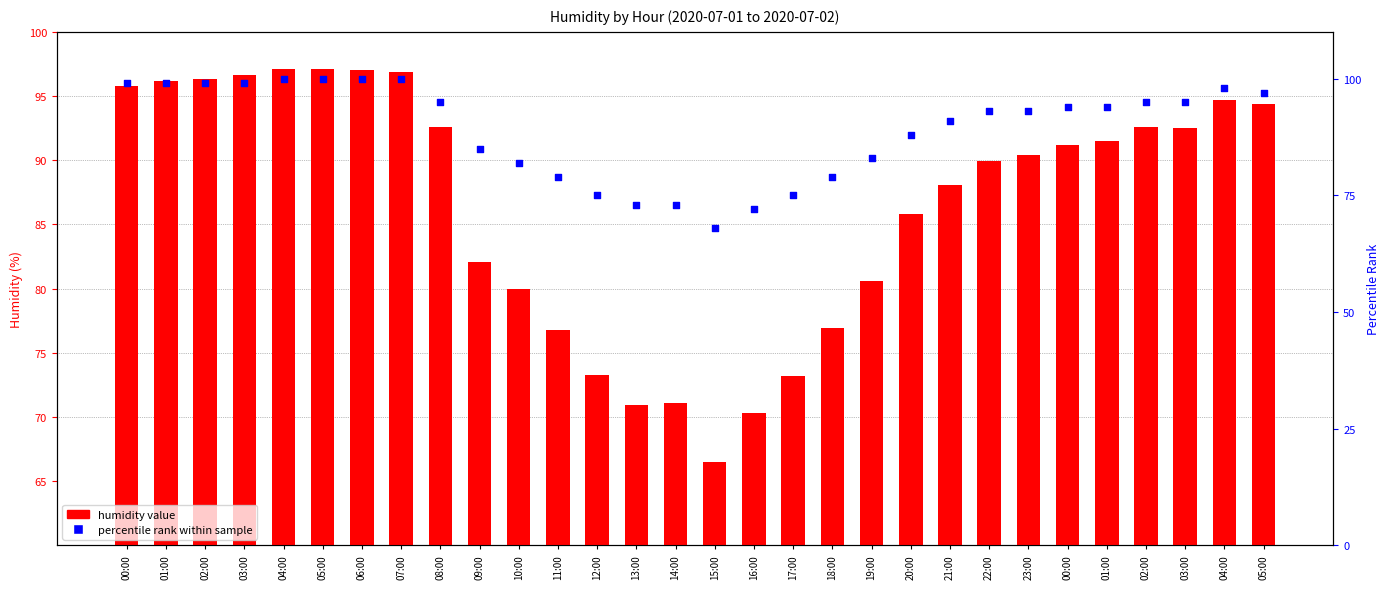

At how many categories does at least one series exceed 68?

29